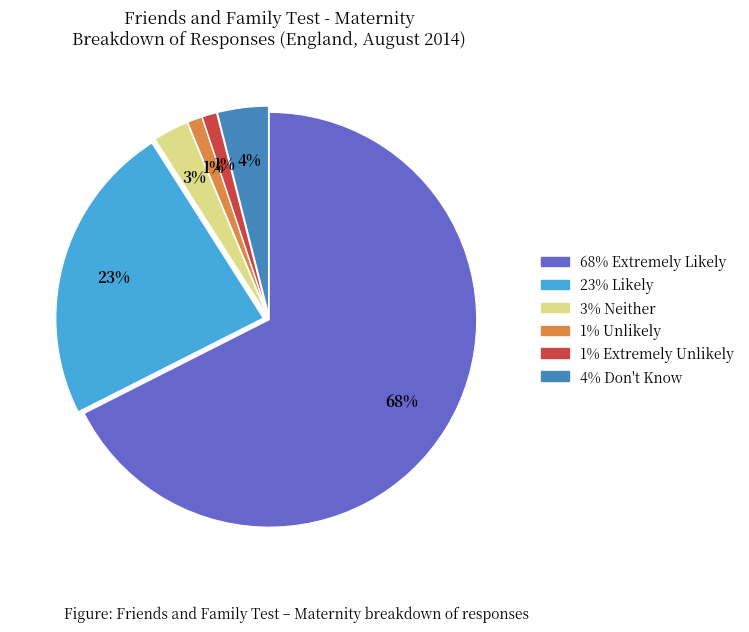

To the nearest percent, what is the average slice percentage?

17%